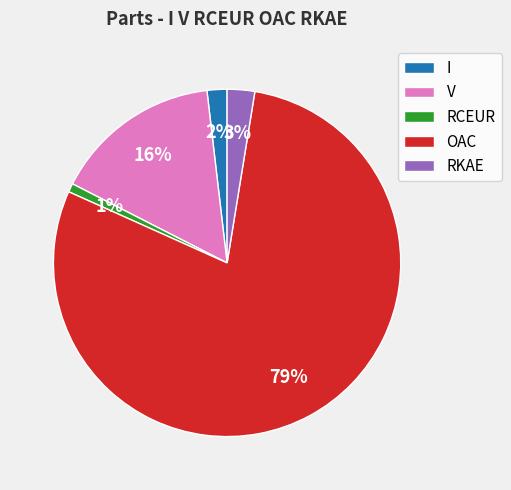

To the nearest percent, what is the difference between the RCEUR and RKAE slice percentages?

2%